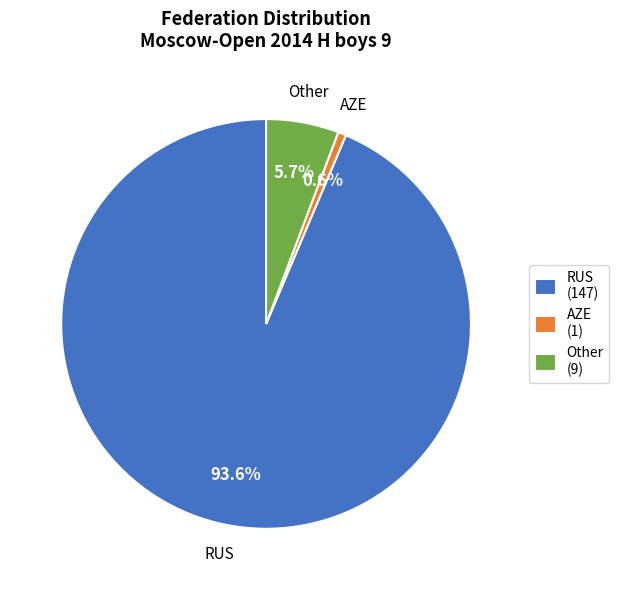

Does Other account for over 50% of the chart?

No